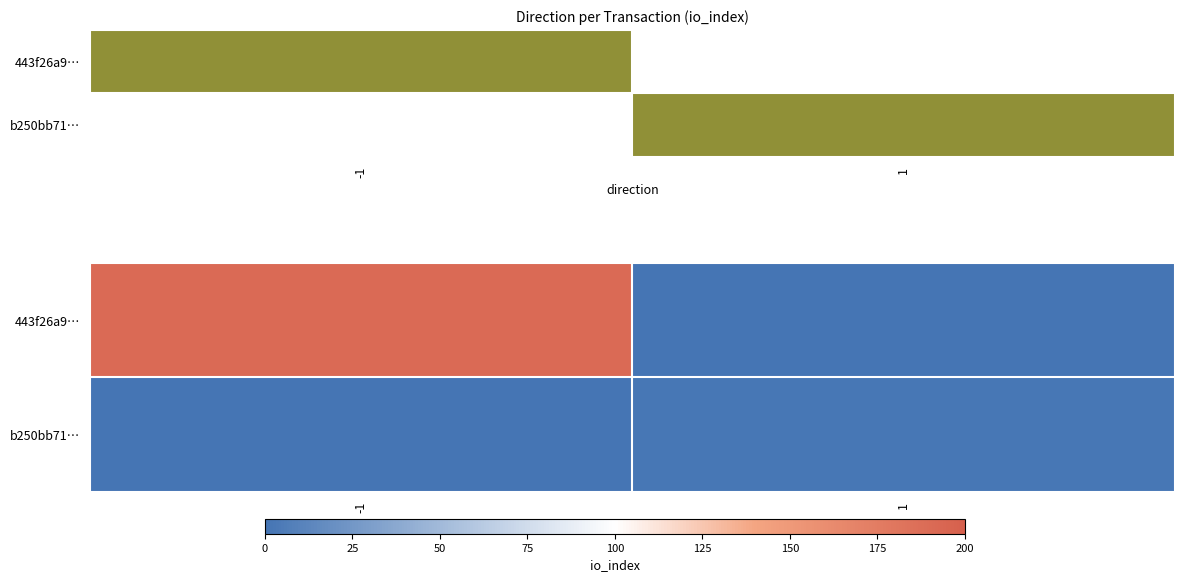

How many values in b250bb71… are above zero?

1